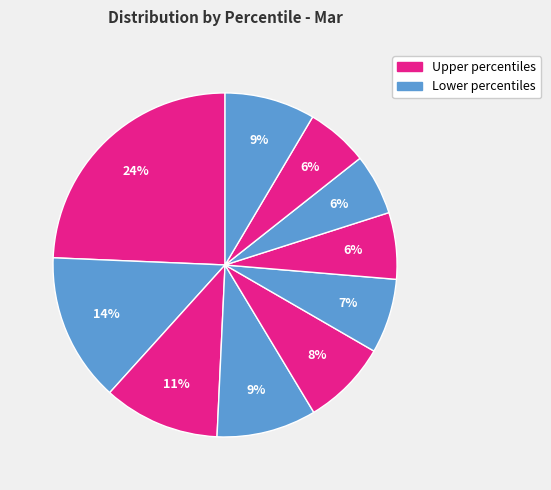

How many slices are in this pie chart?

10